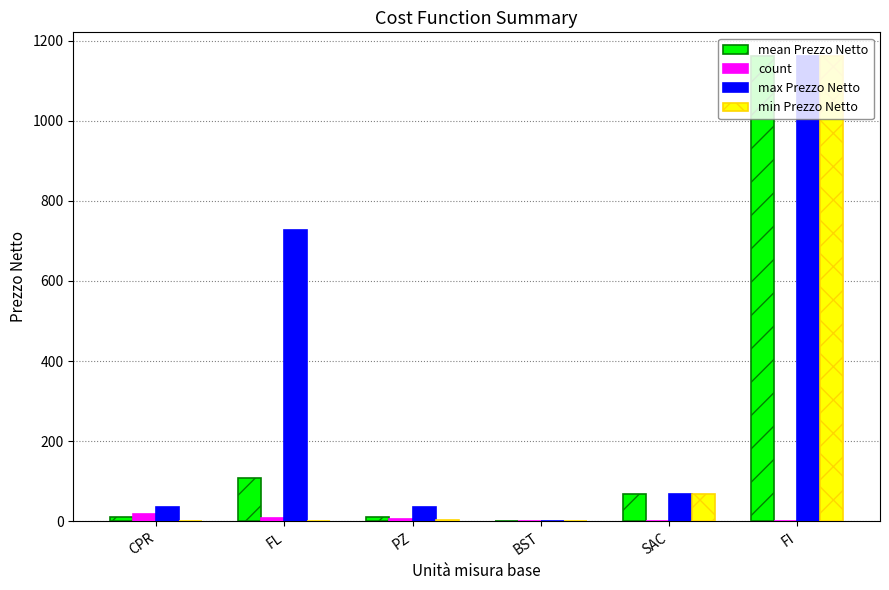

How many categories are shown in the chart?

6